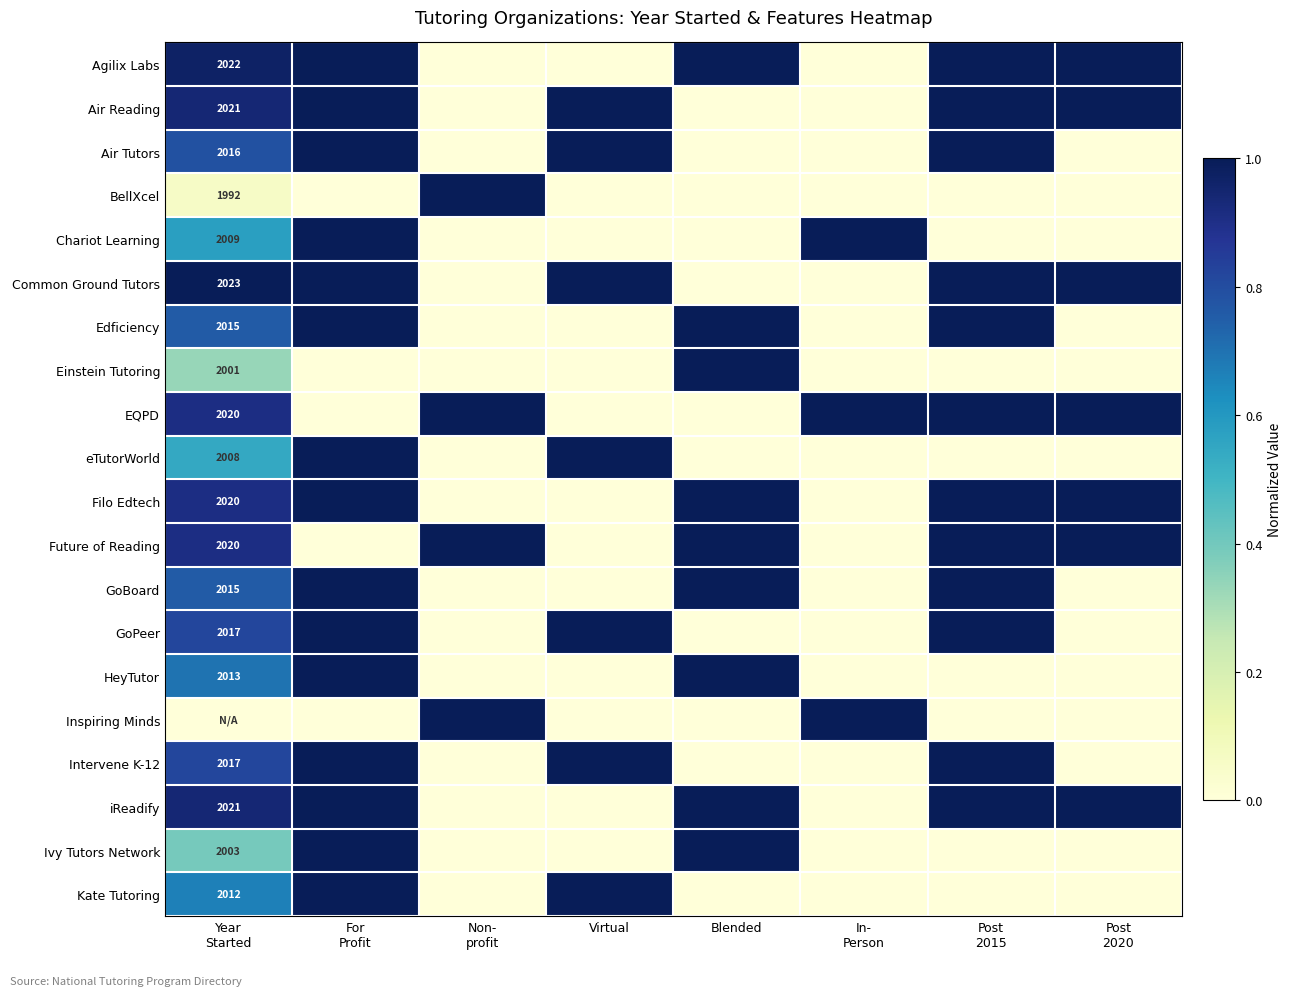

At how many categories does at least one series exceed 0?

8